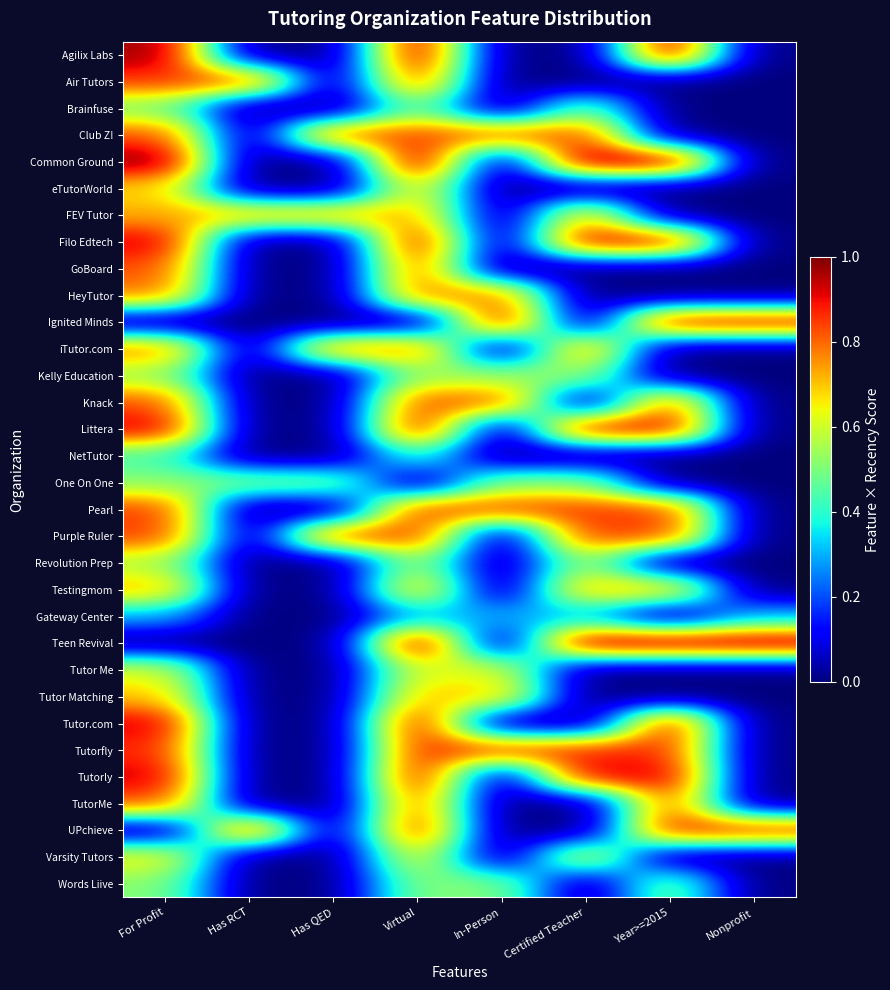

Rank the series by their maximum value, from lowest to highest.

Gateway Center, NetTutor, Brainfuse, One On One, Words Liive, Kelly Education, Revolution Prep, Tutor Me, Varsity Tutors, eTutorWorld, Tutor Matching, FEV Tutor, Testingmom, HeyTutor, iTutor.com, Club Z!, GoBoard, Knack, TutorMe, Air Tutors, Pearl, Purple Ruler, Tutorfly, UPchieve, Filo Edtech, Ignited Minds, Littera, Tutor.com, Tutorly, Agilix Labs, Common Ground, Teen Revival